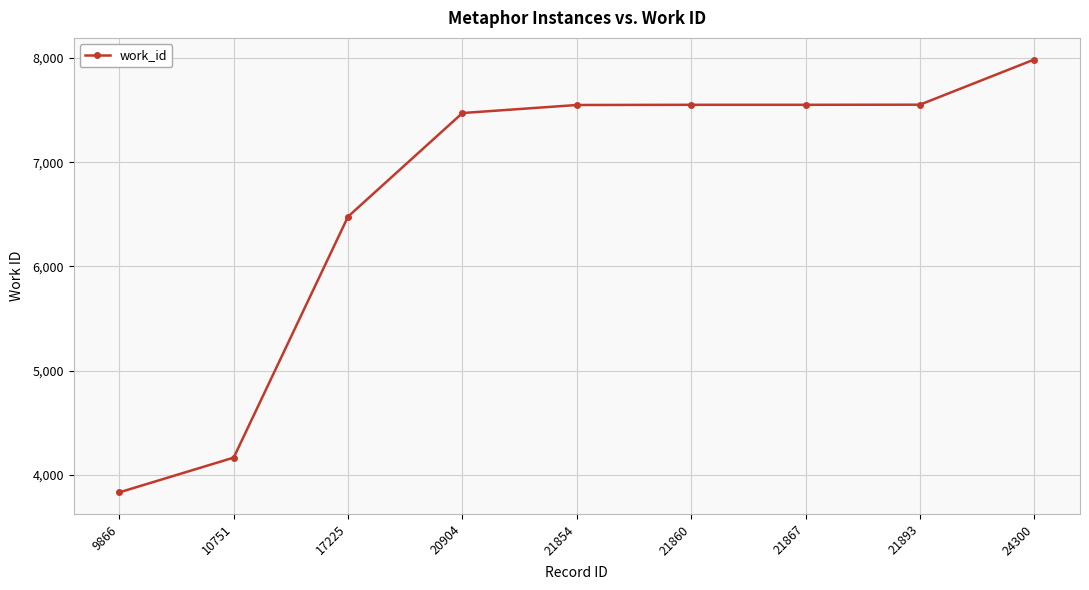

Which has a higher value, 9866 or 21893?

21893